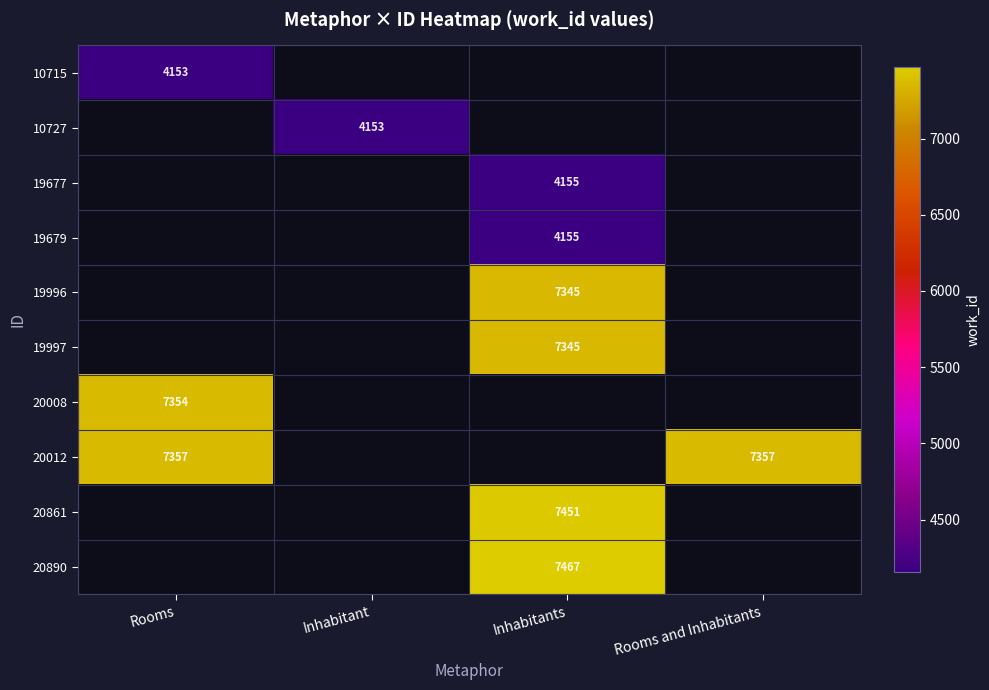

How many distinct data groups are displayed?

10